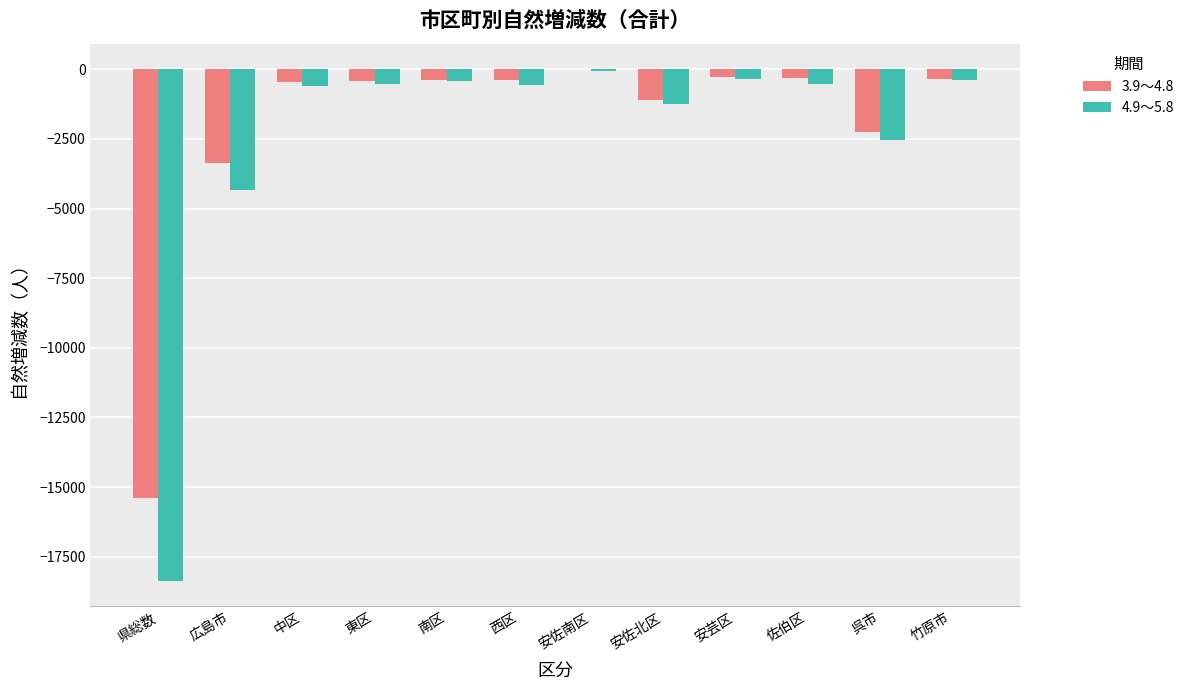

What is the sum of the 3.9～4.8 values at 県総数 and 安佐北区?

-16492